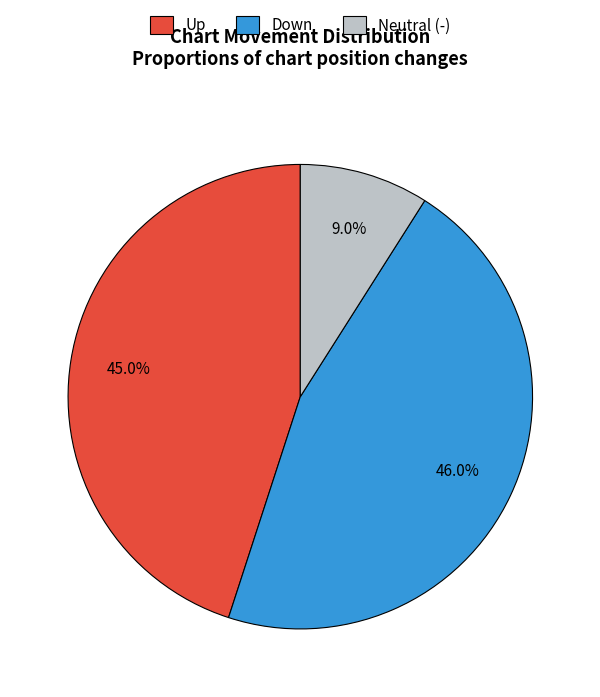

Is there any slice that represents more than half of the pie?

No